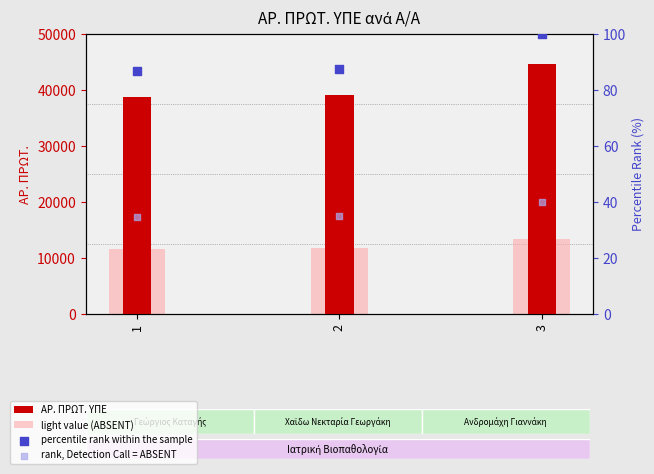

Which series has the largest total across all categories?

ΑΡ. ΠΡΩΤ. ΥΠΕ